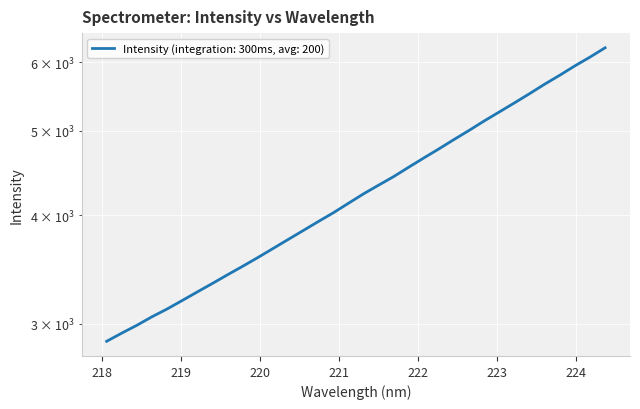

Reading right to left, extract all data points from this chart.

6231.4	6079.7	5940.2	5795.1	5659.4	5519.3	5386.3	5258.9	5135.2	5008.3	4888.6	4768.9	4655.8	4542.9	4430.9	4331.3	4232.8	4128.0	4025.5	3932.6	3839.9	3749.7	3661.2	3575.1	3493.6	3416.0	3338.3	3264.1	3190.8	3119.8	3056.2	2988.0	2926.6	2863.8